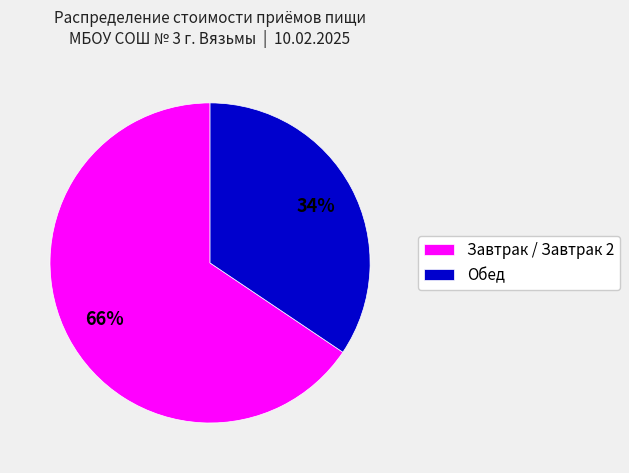

To the nearest percent, what is the average slice percentage?

50%